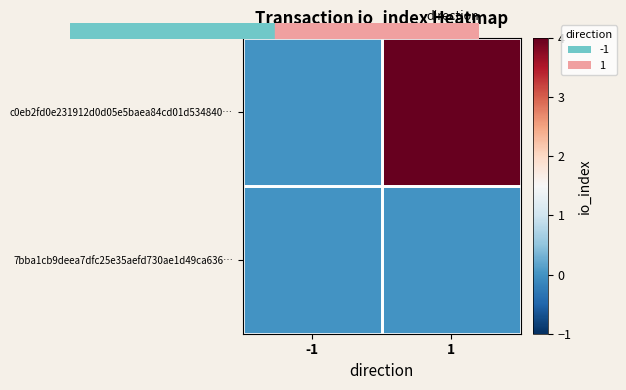

Reading left to right, list all the values displayed in this chart.

c0eb2fd0e231912d0d05e5baea84cd01d534840…: -1=0	1=4
7bba1cb9deea7dfc25e35aefd730ae1d49ca636…: -1=0	1=0